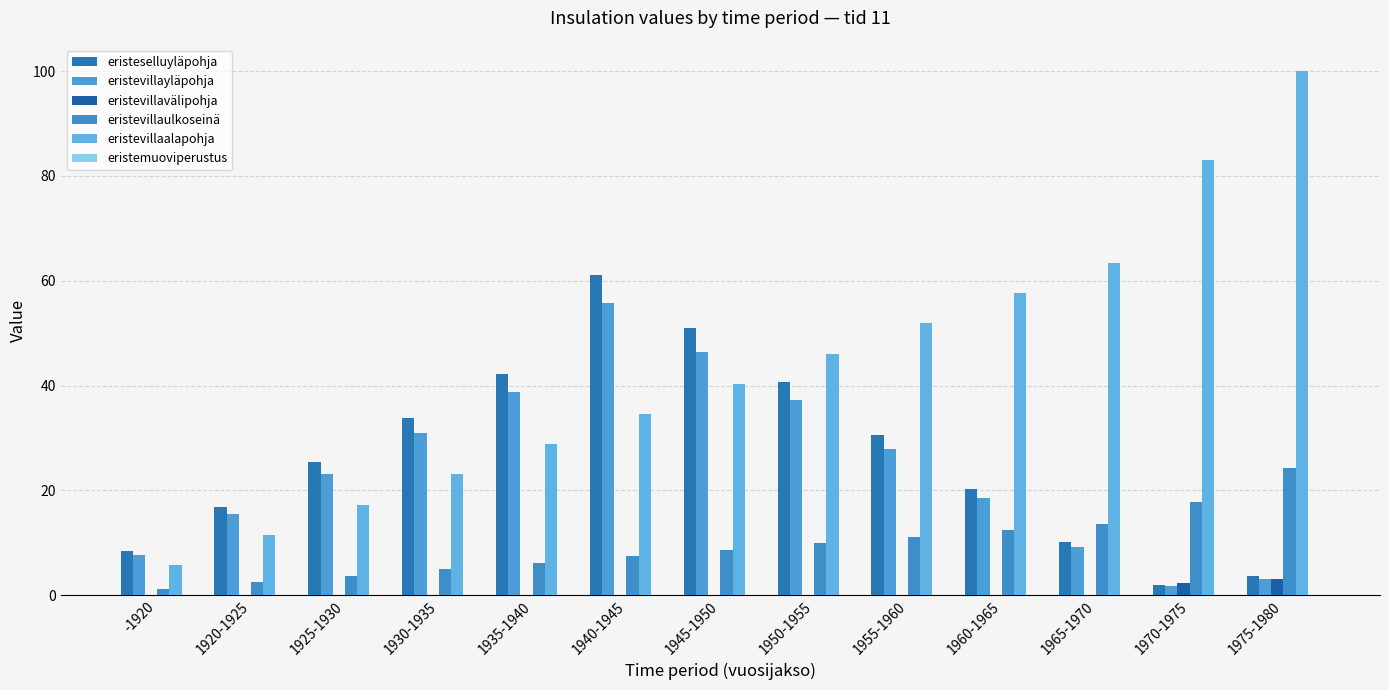

What is the difference between the maximum and minimum values in the eristevillaalapohja series?

94.2